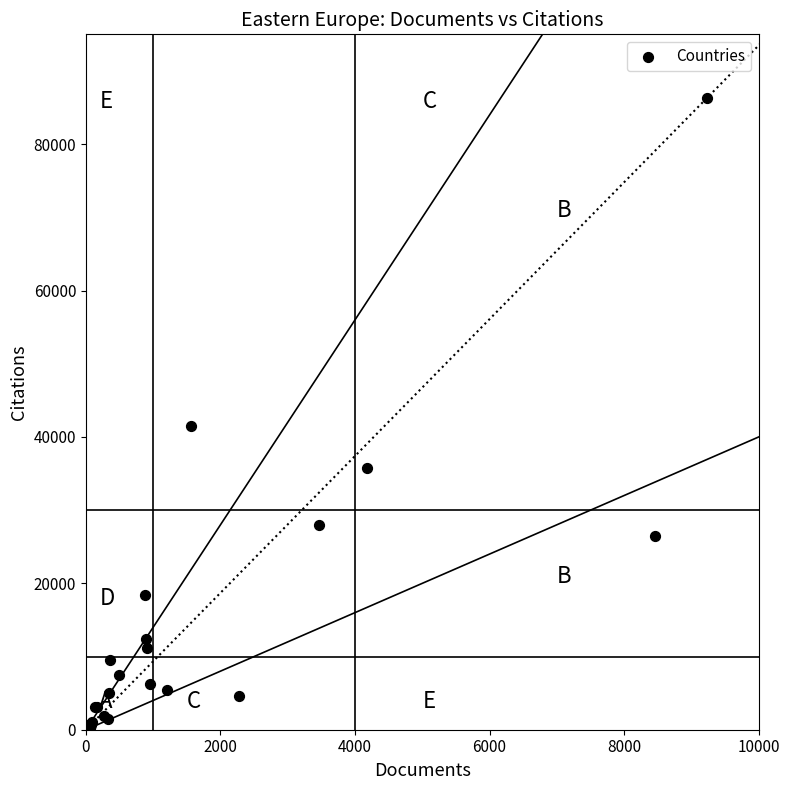

What Y value in the scatter plot is closest to 43257?

41469